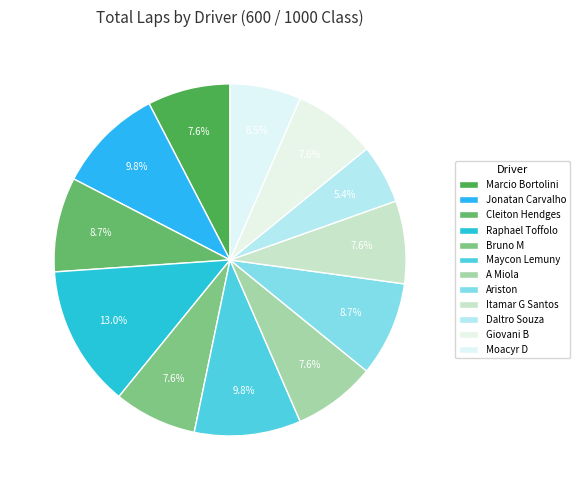

Approximately how many times larger is the value at Itamar G Santos compared to Moacyr D?

1.2